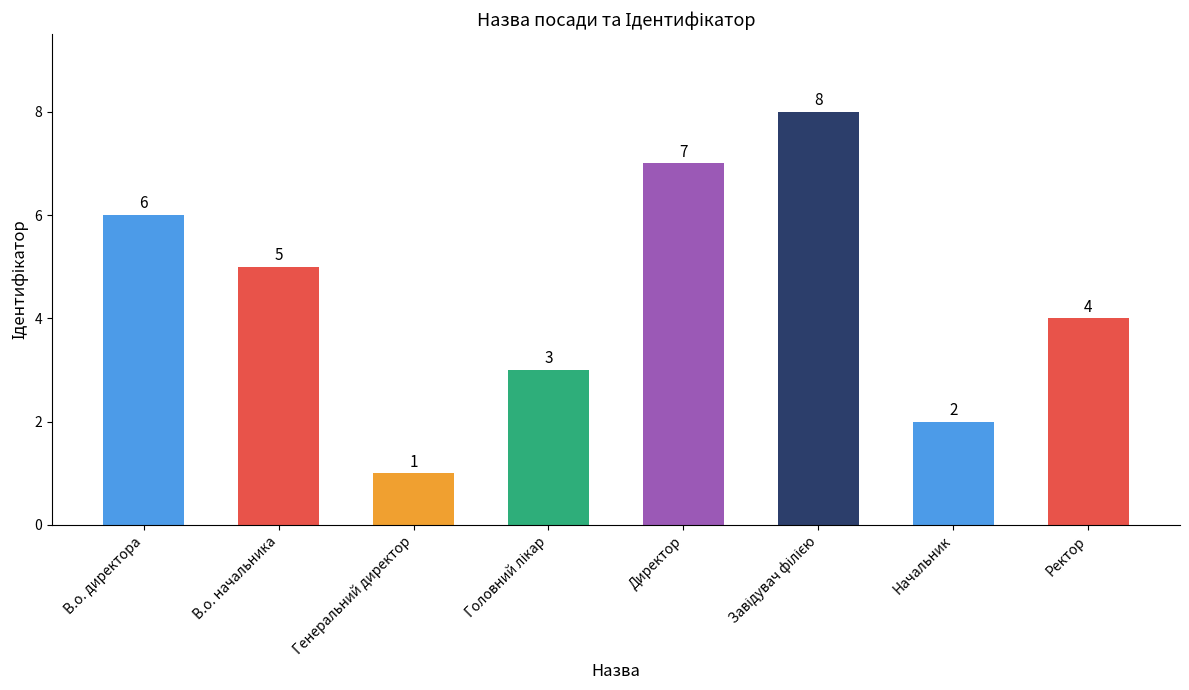

What is the ratio of the value at Ректор to the value at Директор?

0.6